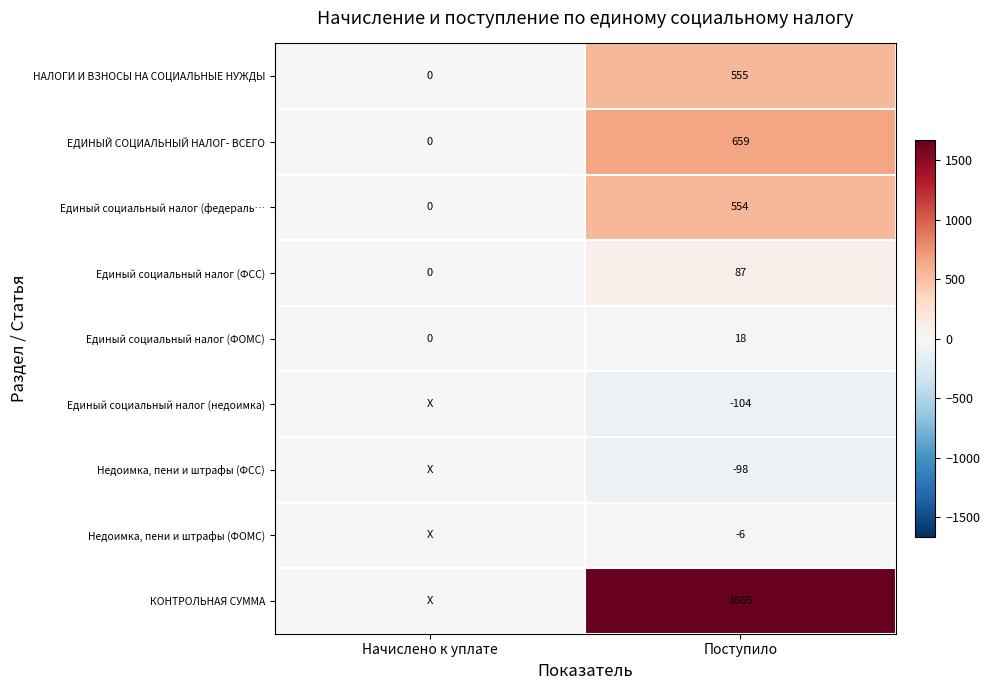

How many data points in Единый социальный налог (ФОМС) are less than 18?

1